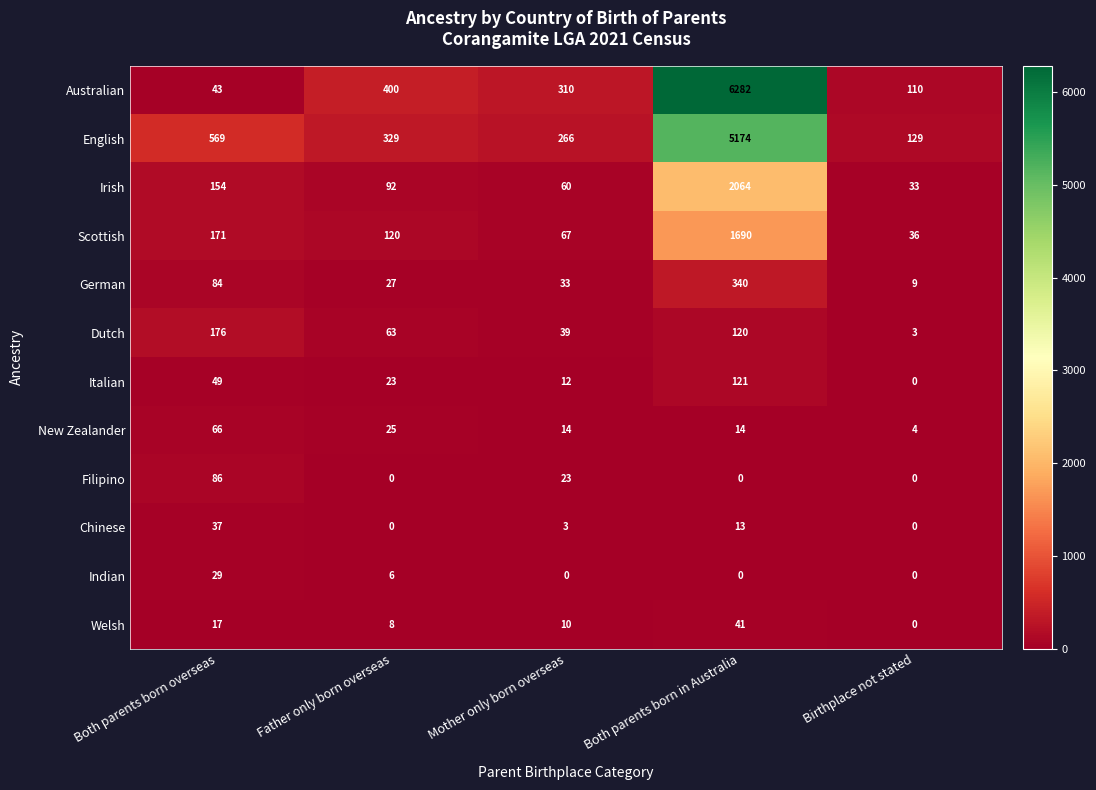

Rank the series by their maximum value, from lowest to highest.

Indian, Chinese, Welsh, New Zealander, Filipino, Italian, Dutch, German, Scottish, Irish, English, Australian